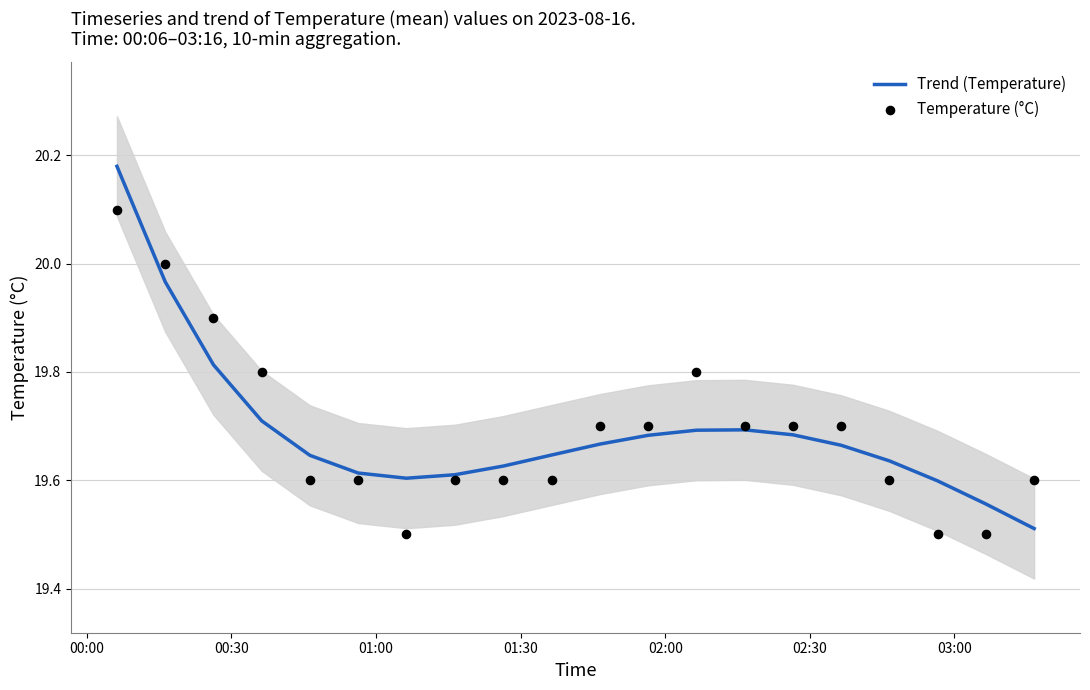

Which series reaches the minimum Y coordinate?

Temperature (°C)